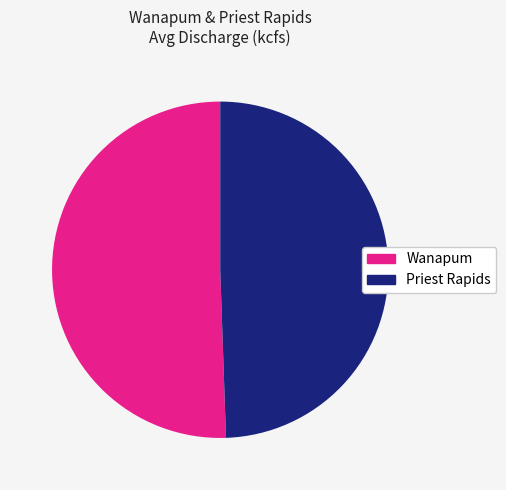

To the nearest percent, what percentage of the pie is Wanapum?

51%